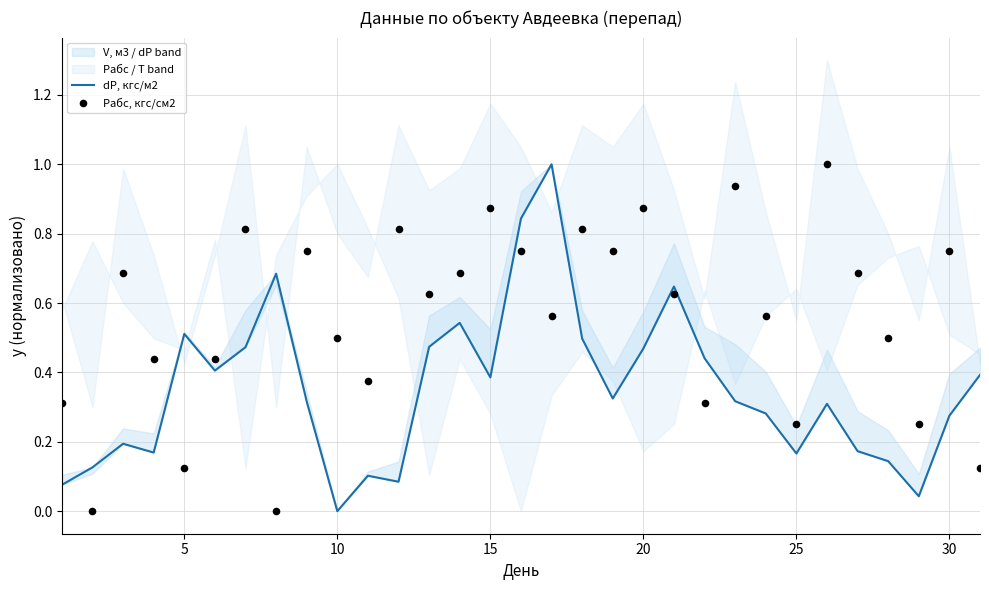

Which series reaches the minimum Y coordinate?

dP, кгс/м2